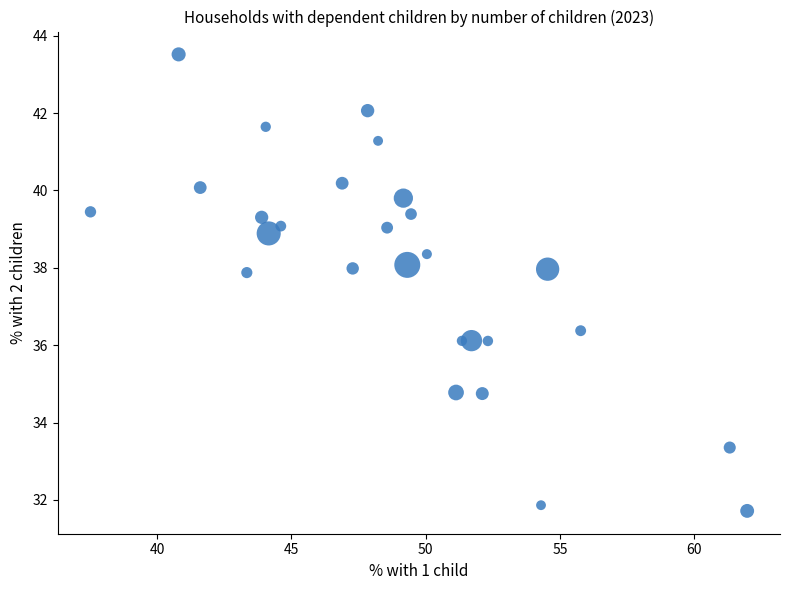

What Y value in the scatter plot is closest to 37?

36.4